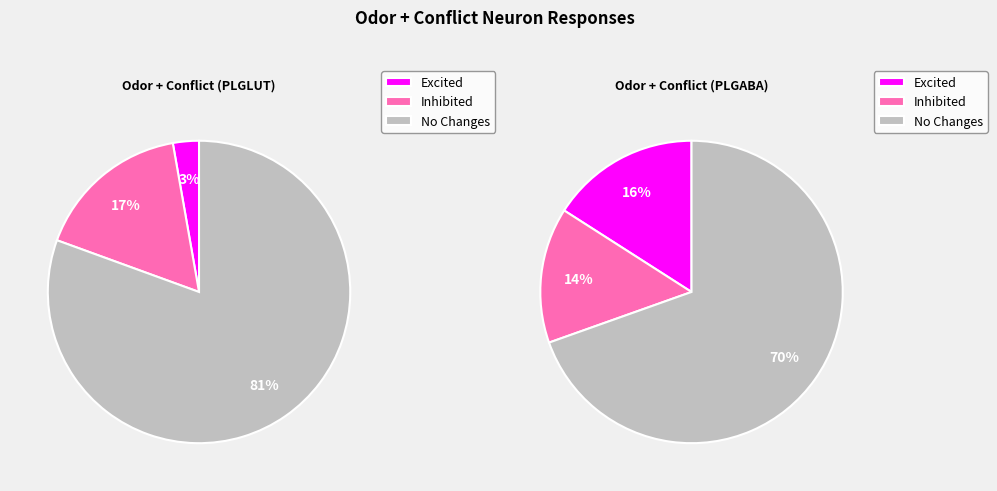

Which series has the largest range (max minus min)?

Odor + Conflict (PLGLUT)